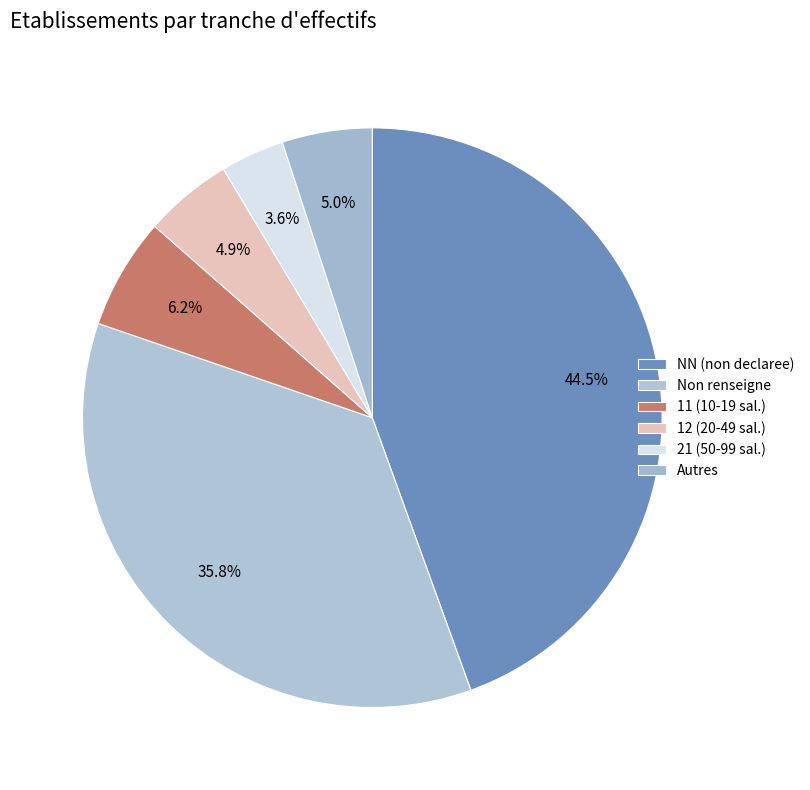

How many segments does this pie chart have?

6